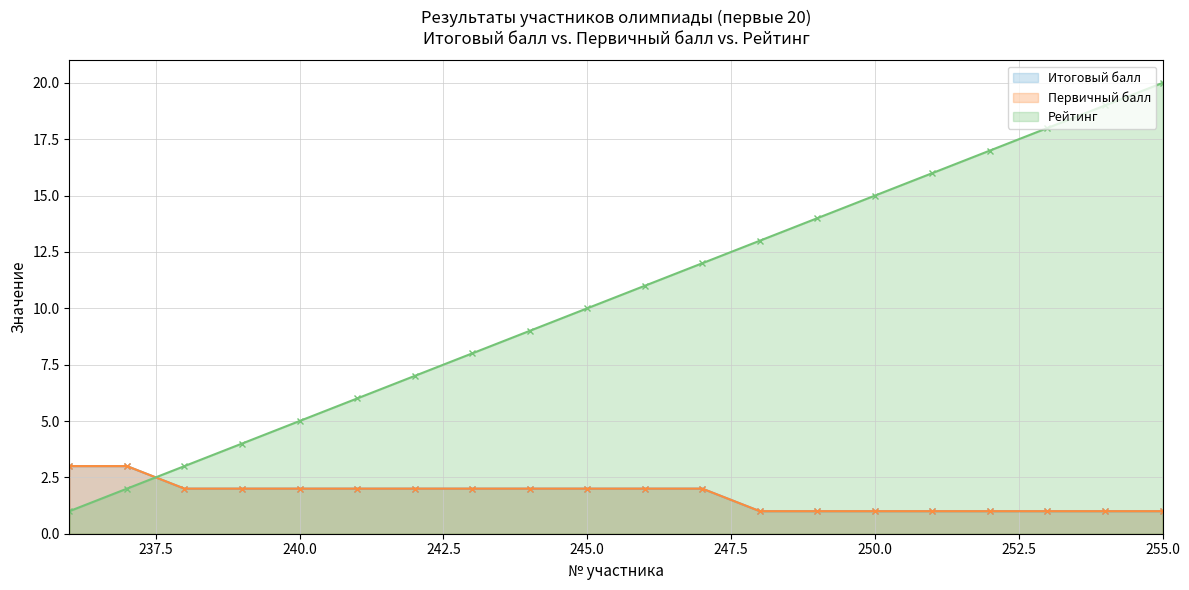

How many categories are shown in the chart?

20